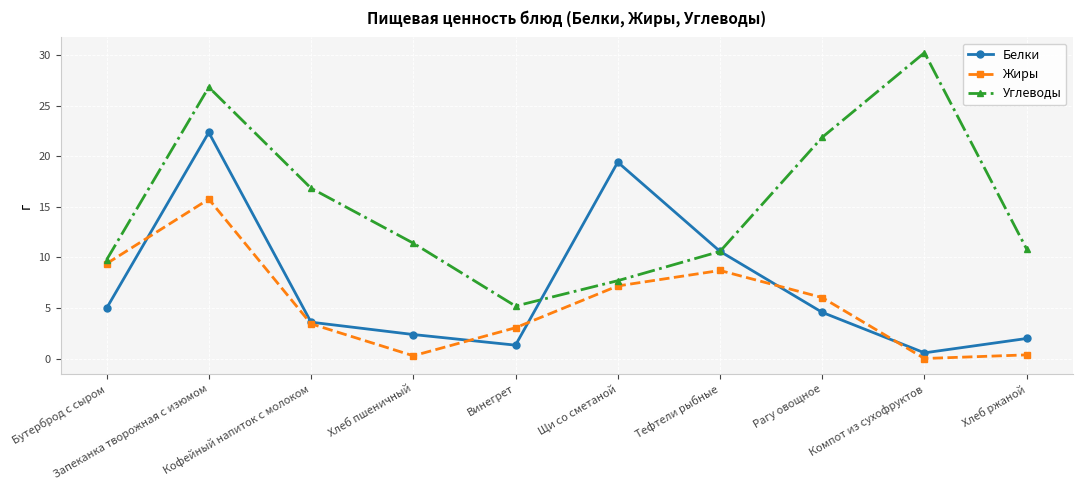

True or false: Жиры has more than 1 interior local peaks.

True